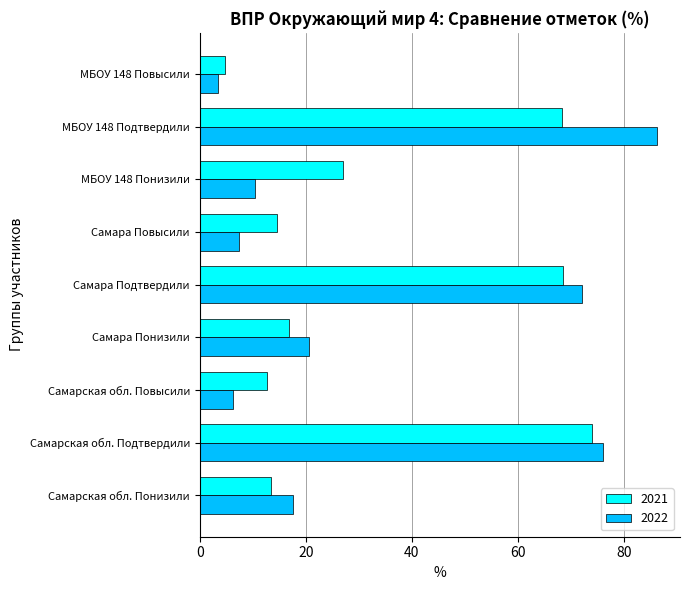

Which category has the highest value in the 2022 series?

МБОУ 148 Подтвердили